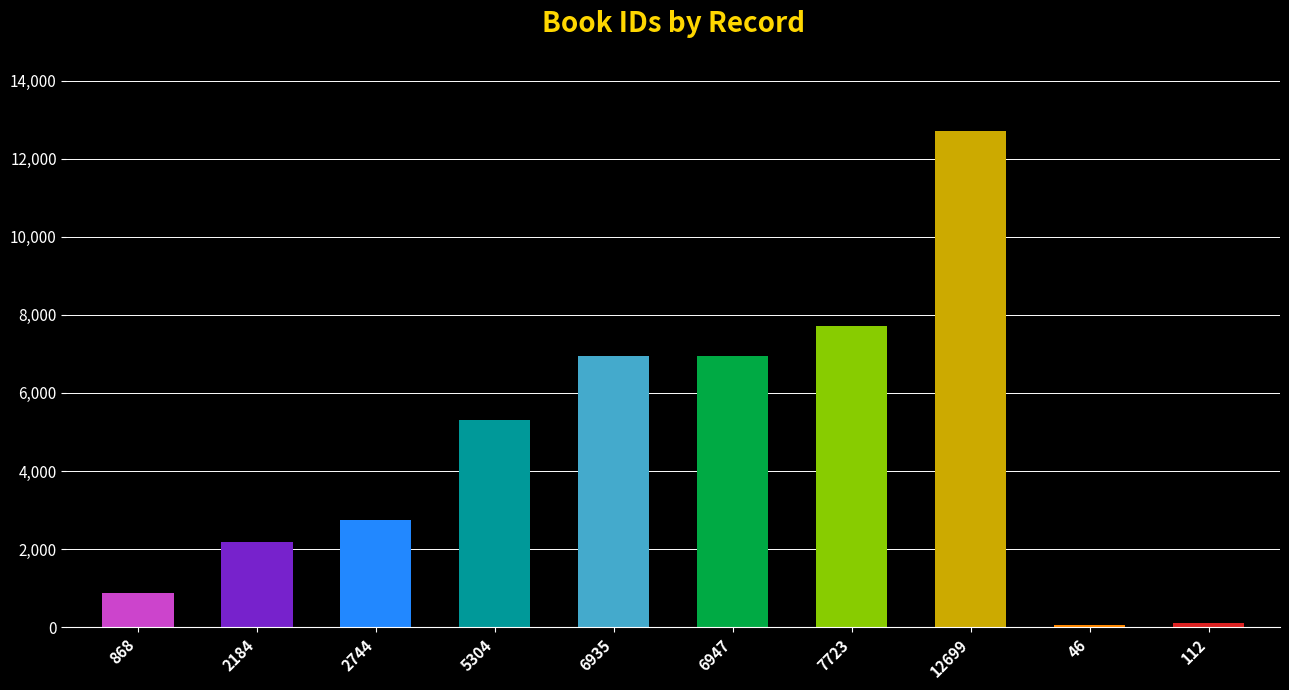

Where does the data first go above 5304?

6935